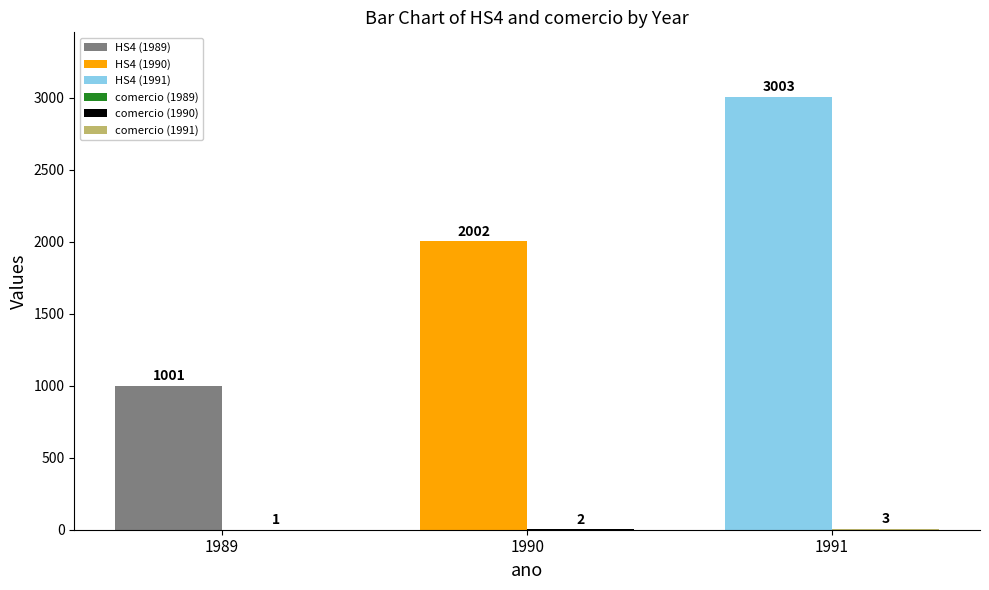

How many groups of bars are there?

3